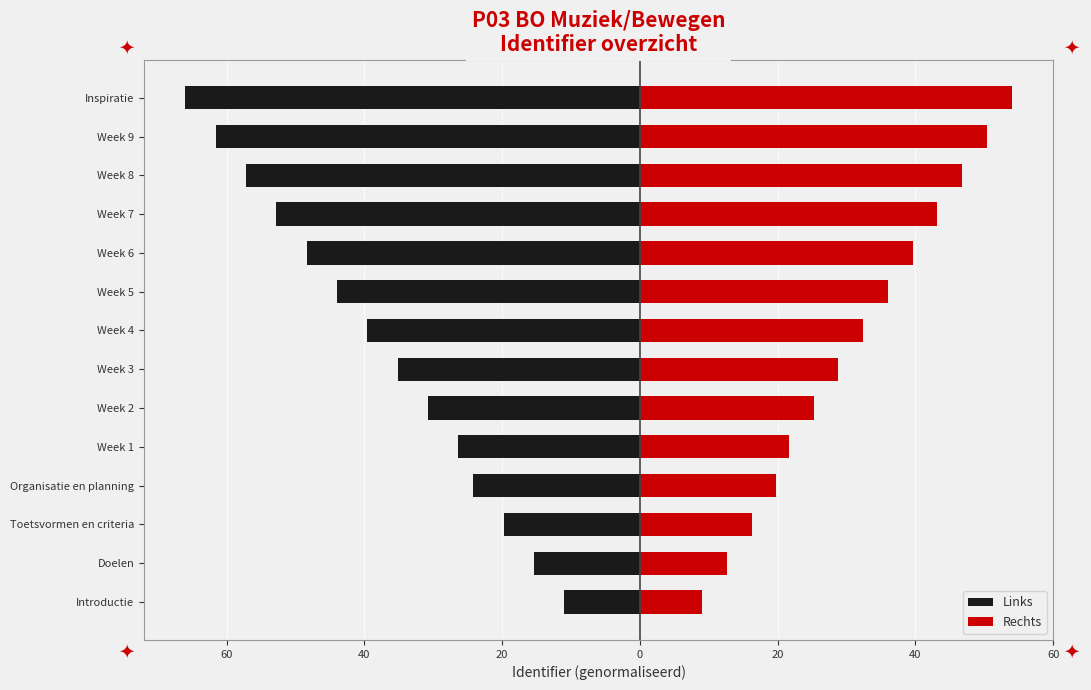

Between Doelen and Week 5, which is larger?

Doelen